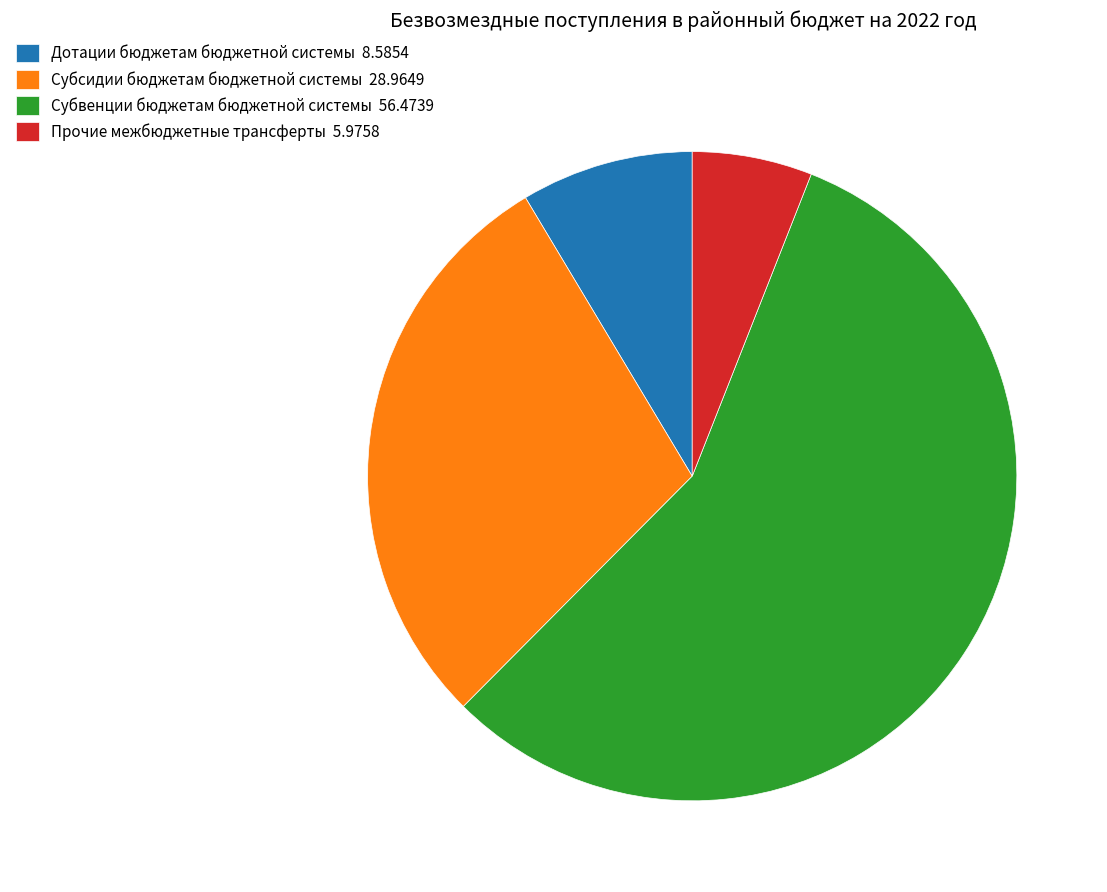

Which has a higher value, Прочие межбюджетные трансферты or Субвенции бюджетам бюджетной системы?

Субвенции бюджетам бюджетной системы